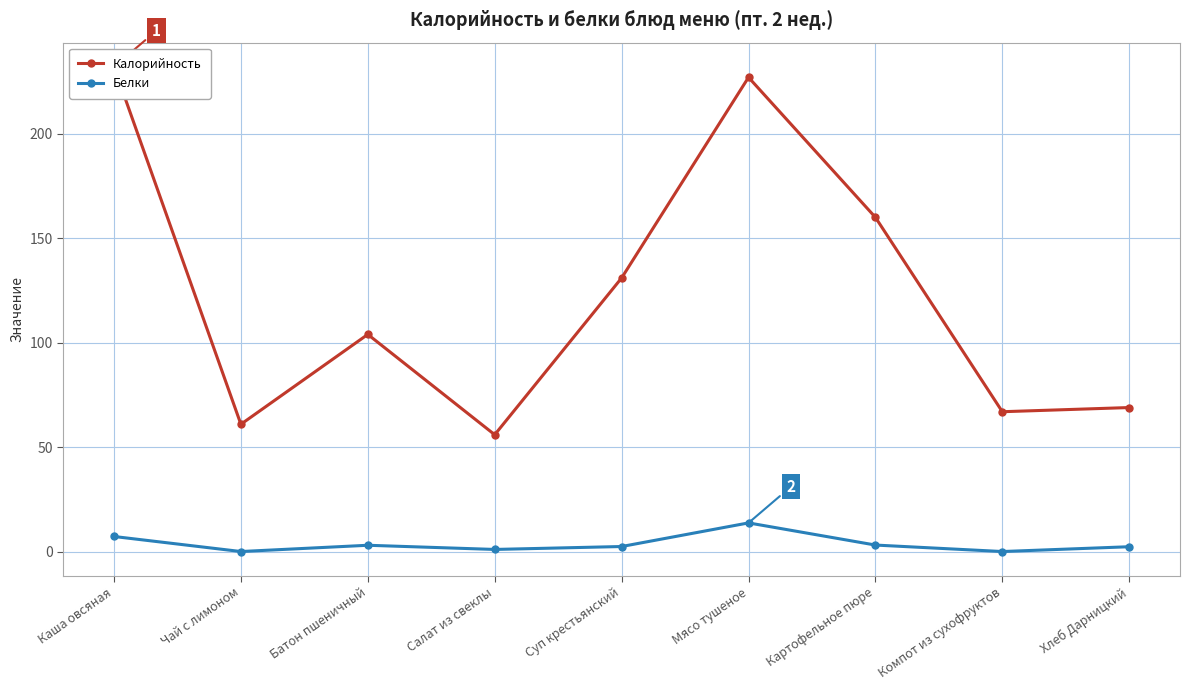

What position from the left is Картофельное пюре?

7